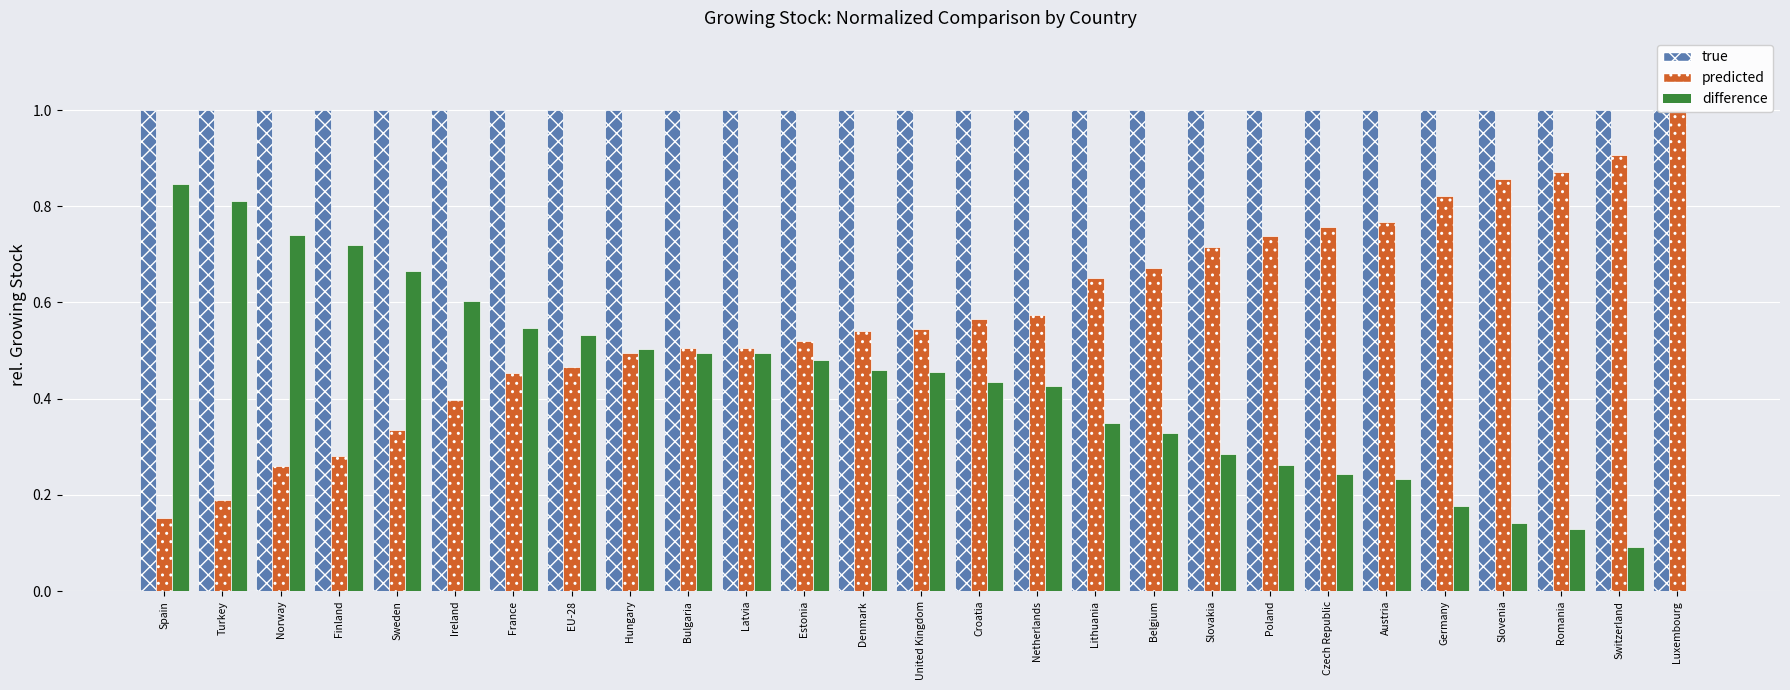

Is it true that growing stock[m3/ha] equals 0.2 at Spain?

True